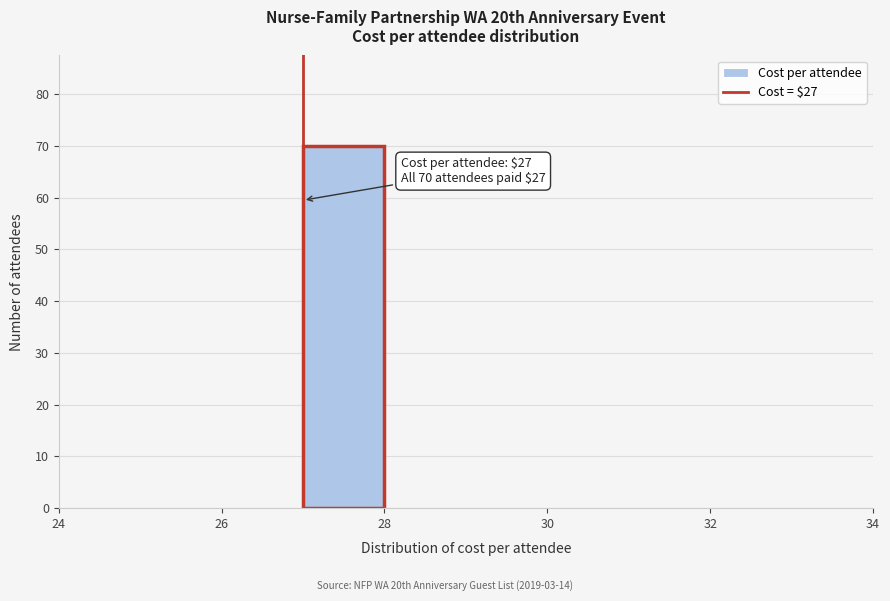

Which range on the x-axis has the tallest bar?

27 to 28